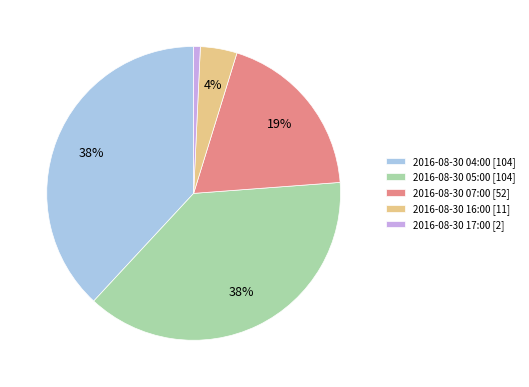

Approximately how many times larger is the value at 2016-08-30 16:00 compared to 2016-08-30 04:00?

0.1